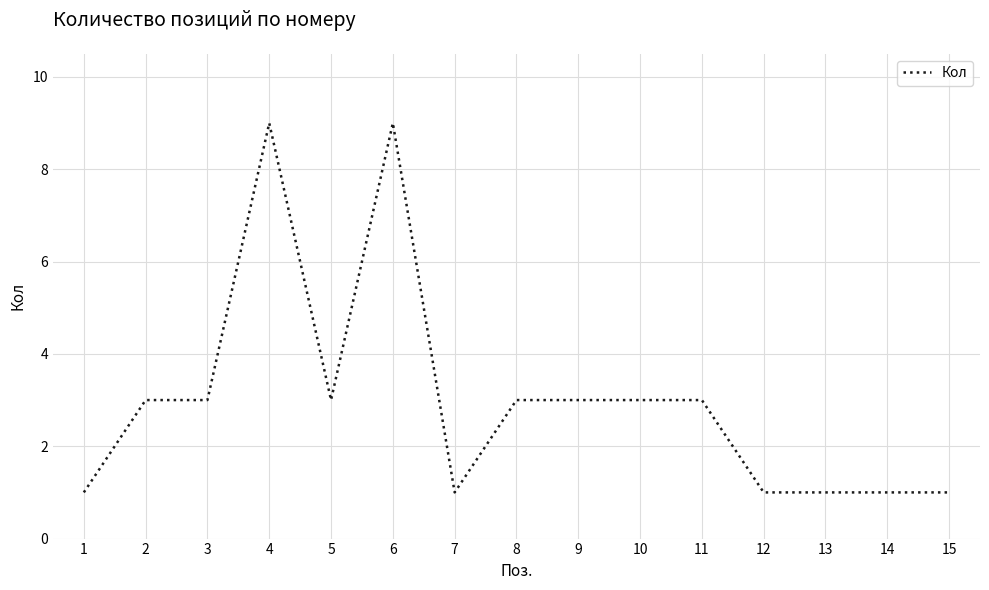

How many categories are shown in the chart?

15